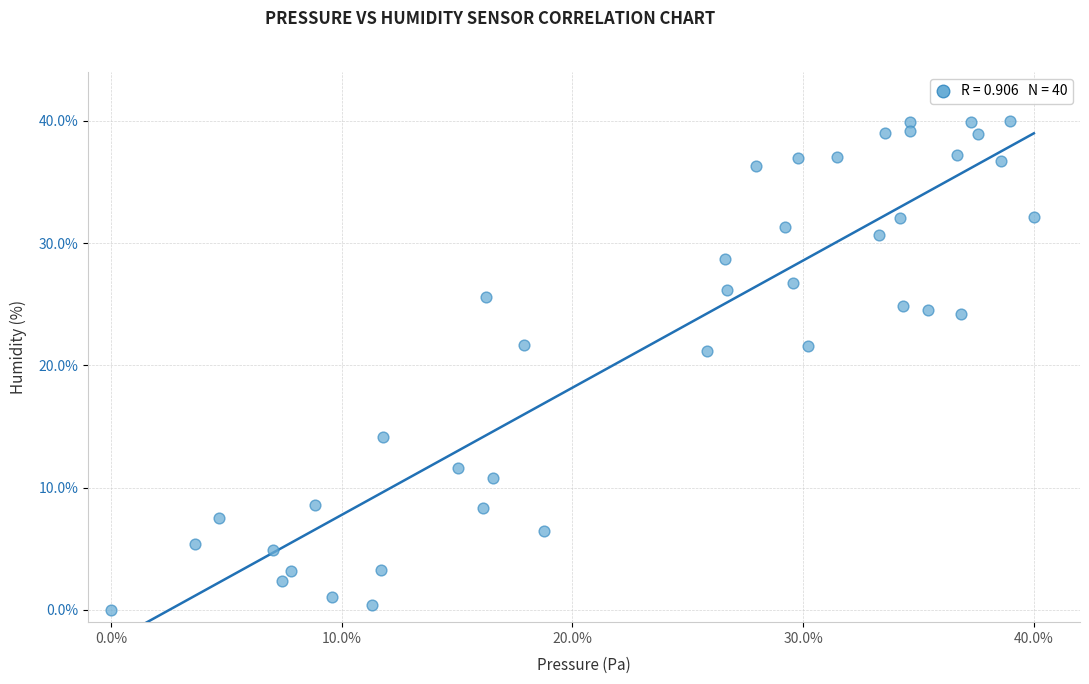

What is the range of X values (max minus min)?

40.0